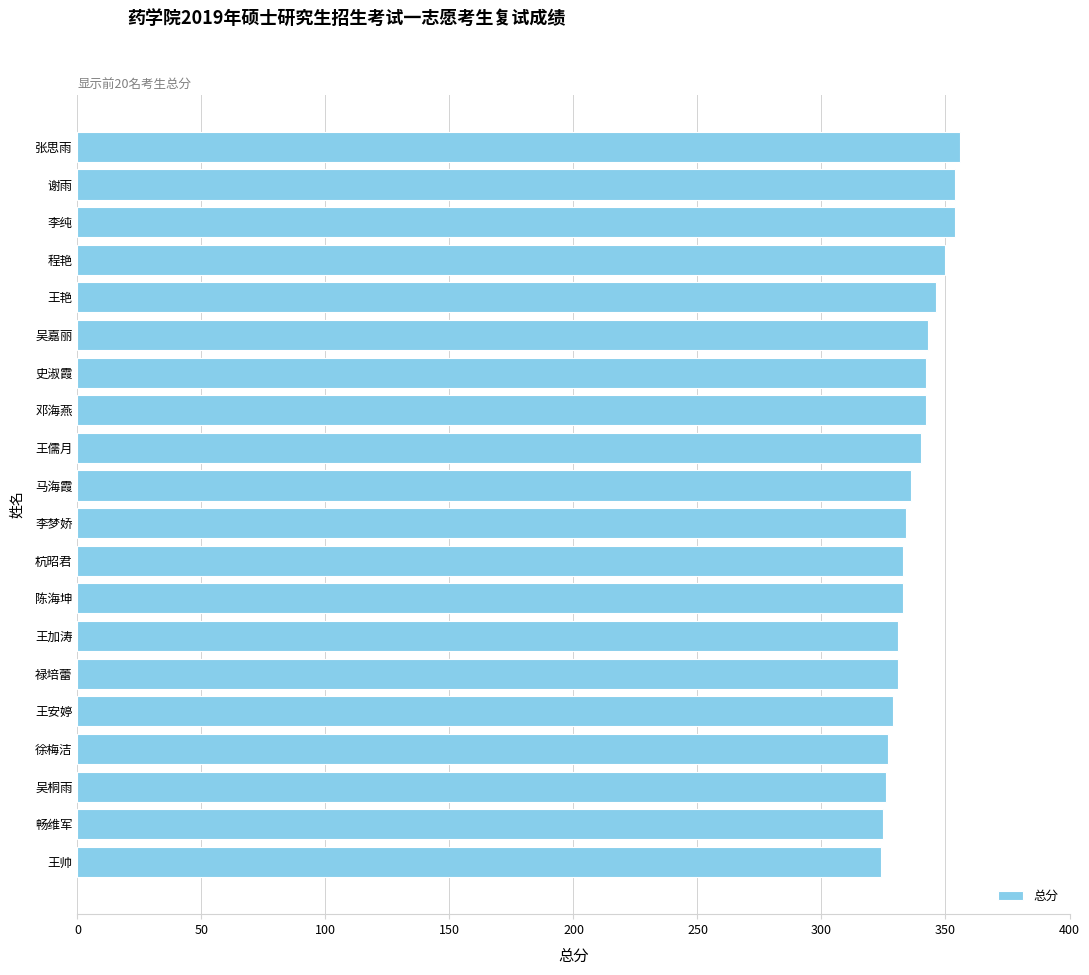

What is the minimum value shown in the chart?

324